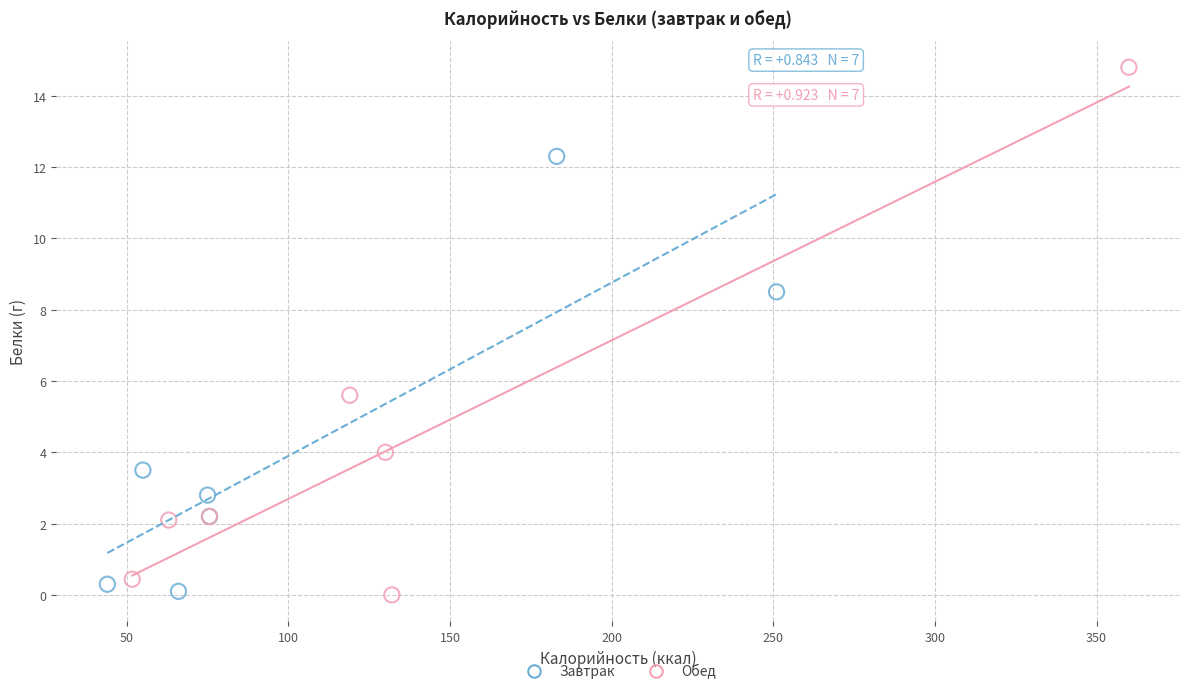

Which series contains the highest Y value?

Обед